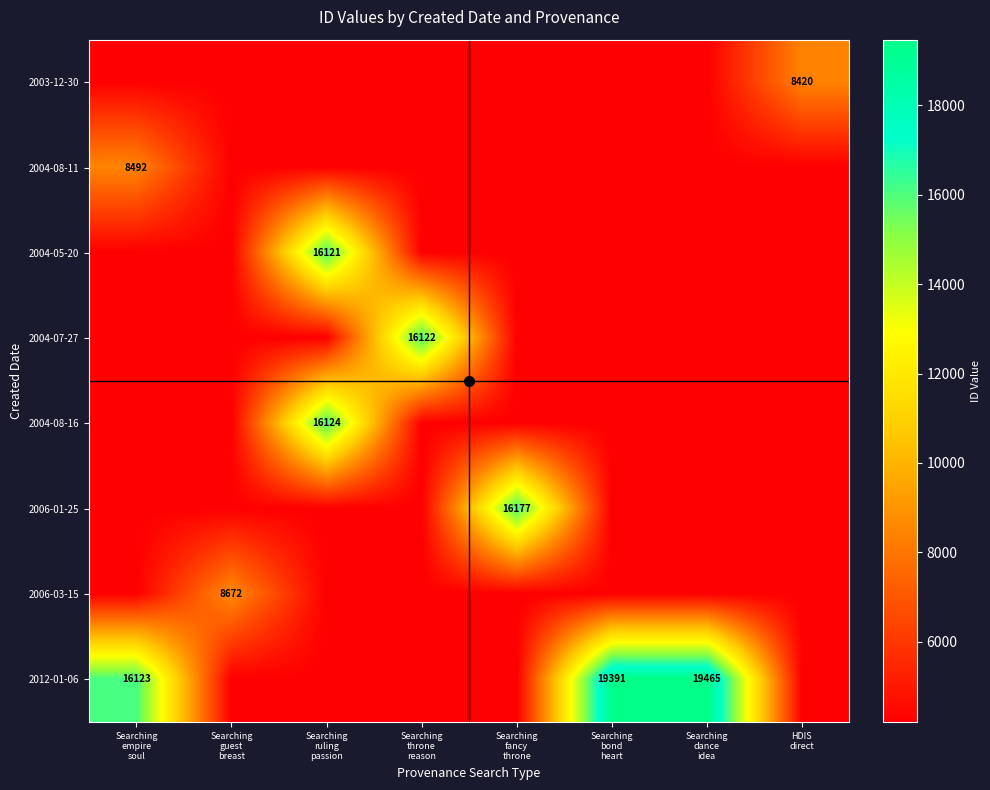

At which category is the sum across all series the highest?

Searching
ruling
passion